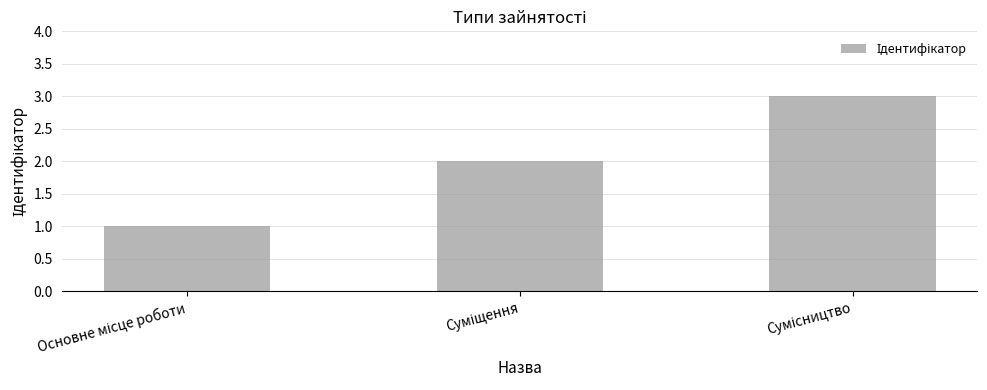

What is the greatest value displayed?

3